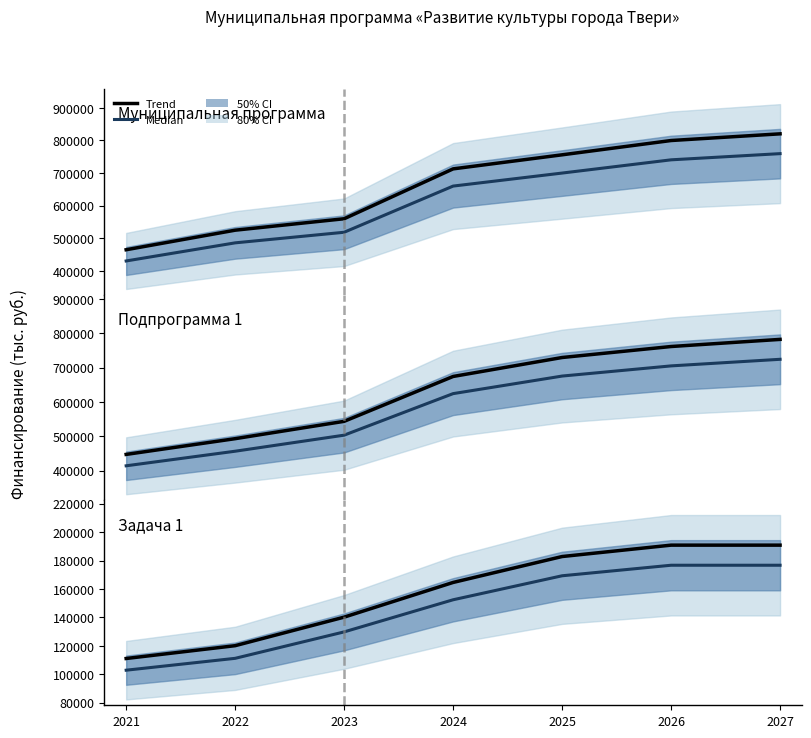

Where is Задача 1 (median) nearest to the value 139764?

2023